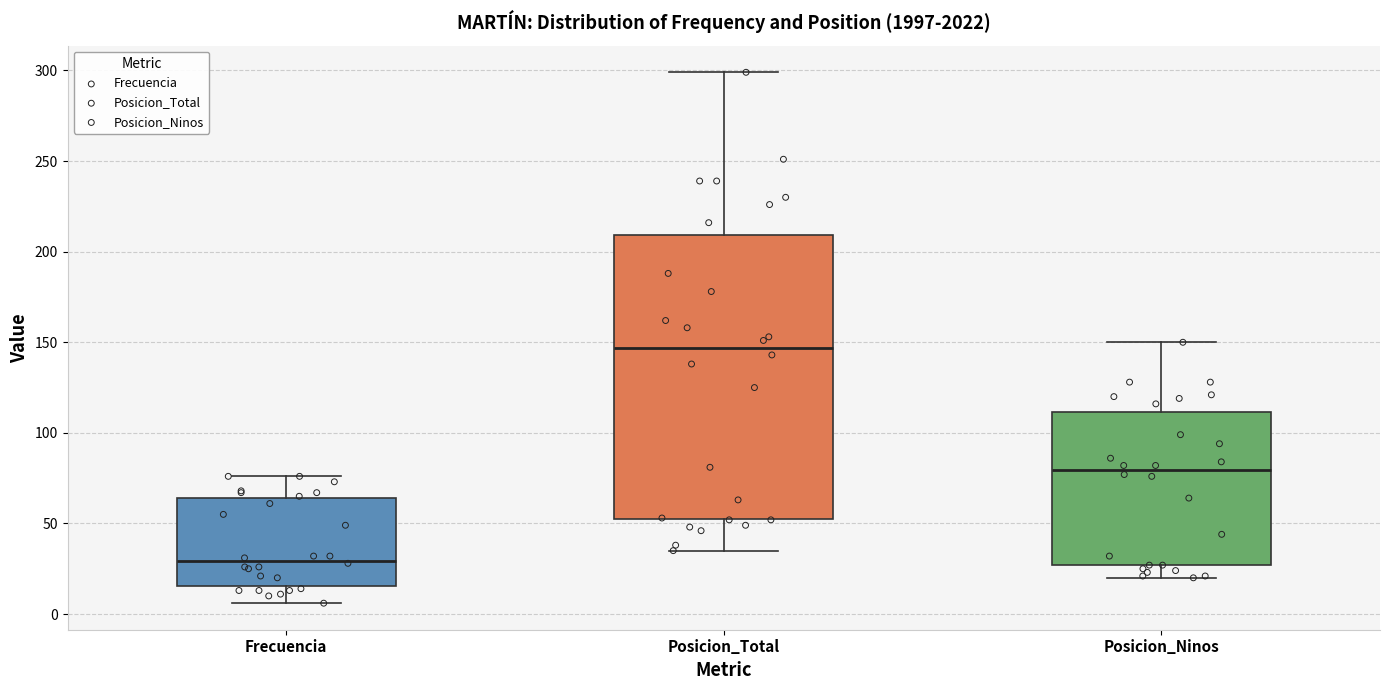

Which box is the tallest, from its lower edge to its upper edge?

Posicion_Total